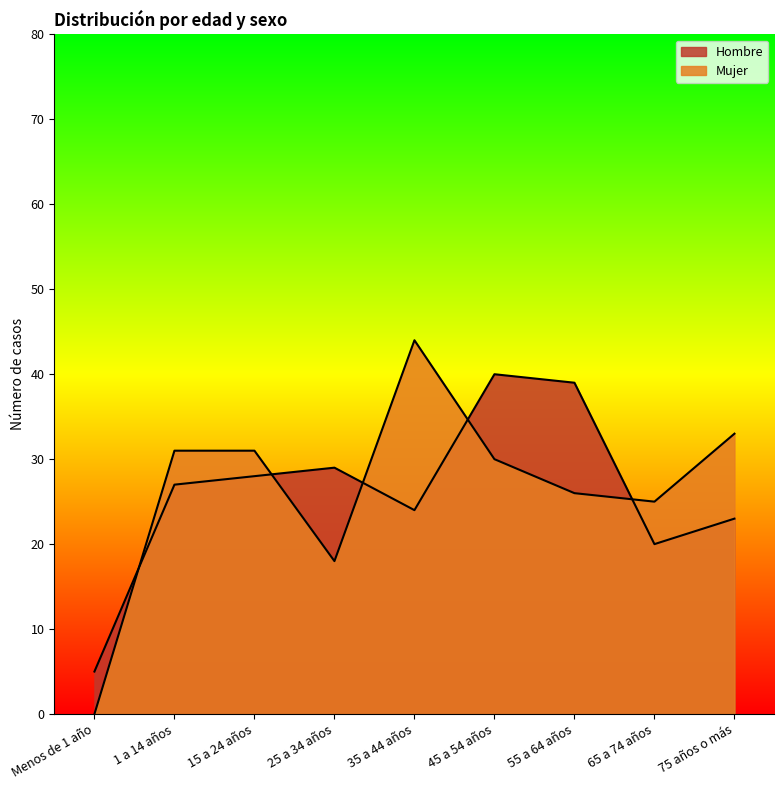

How many intersections are there between Hombre and Mujer?

5